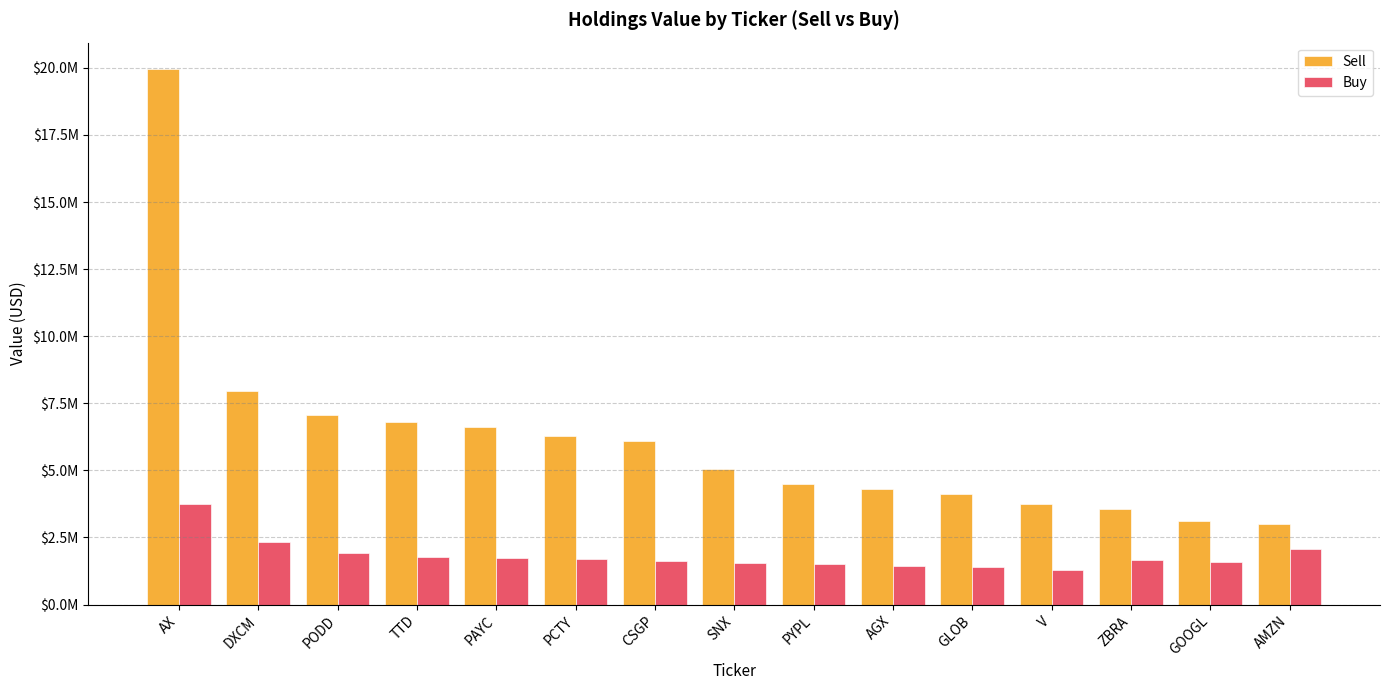

True or false: Sell has a value of 7722008 at PYPL.

False